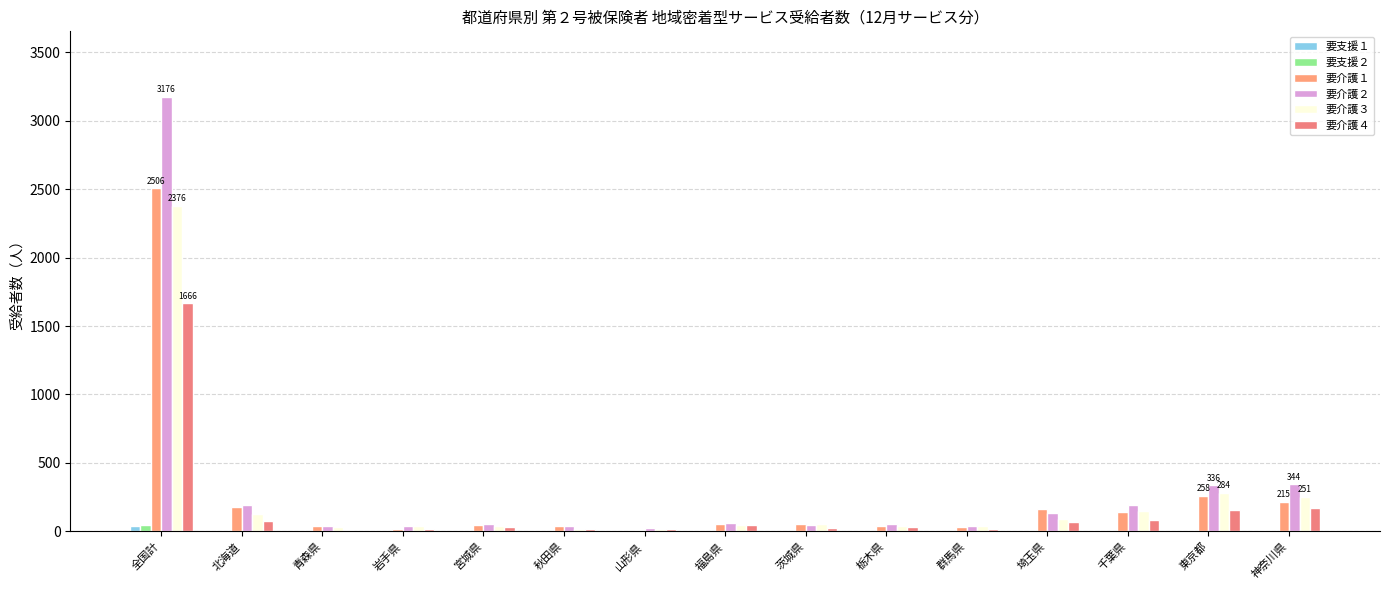

What is the sum of all 要介護２ values?

4760